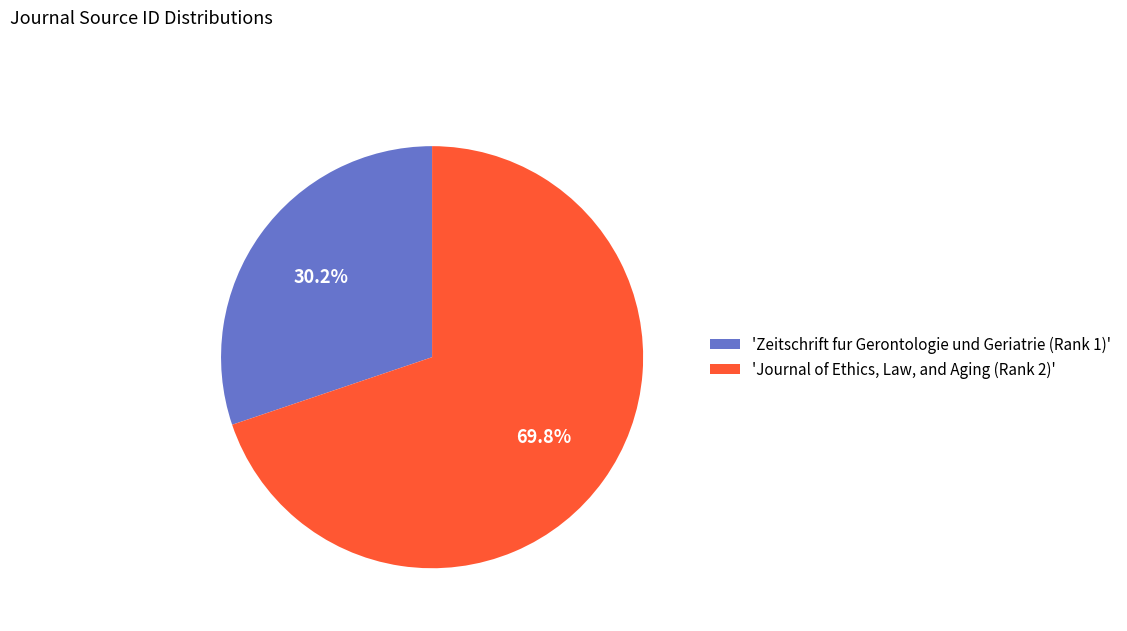

Is there any slice that represents more than half of the pie?

Yes